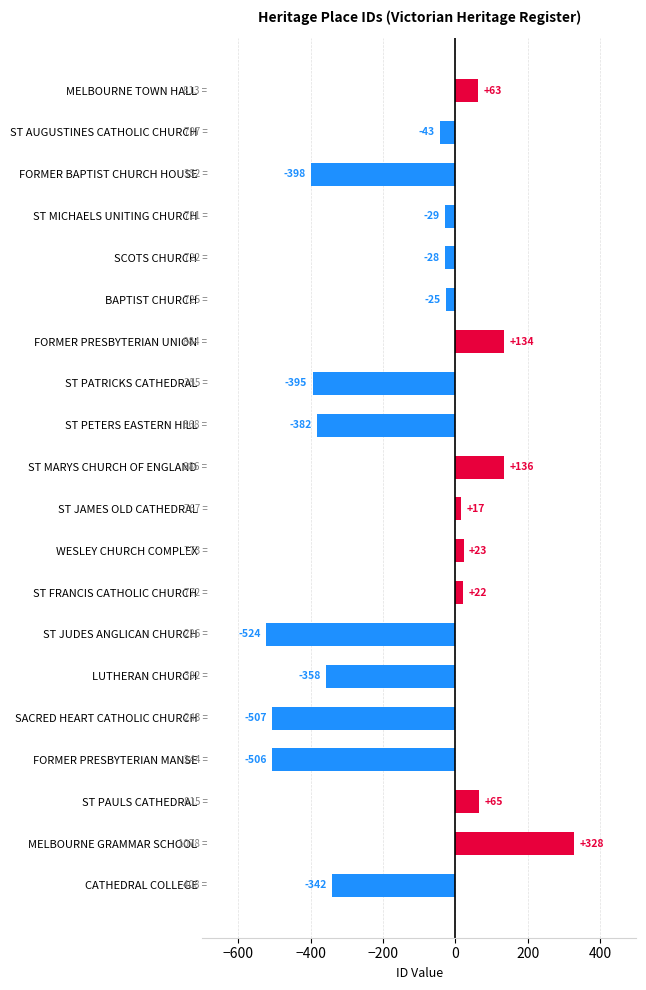

Reading bottom to top, list all the values displayed in this chart.

CATHEDRAL COLLEGE=-342	MELBOURNE GRAMMAR SCHOOL=328	ST PAULS CATHEDRAL=65	FORMER PRESBYTERIAN MANSE=-506	SACRED HEART CATHOLIC CHURCH=-507	LUTHERAN CHURCH=-358	ST JUDES ANGLICAN CHURCH=-524	ST FRANCIS CATHOLIC CHURCH=22	WESLEY CHURCH COMPLEX=23	ST JAMES OLD CATHEDRAL=17	ST MARYS CHURCH OF ENGLAND=136	ST PETERS EASTERN HILL=-382	ST PATRICKS CATHEDRAL=-395	FORMER PRESBYTERIAN UNION=134	BAPTIST CHURCH=-25	SCOTS CHURCH=-28	ST MICHAELS UNITING CHURCH=-29	FORMER BAPTIST CHURCH HOUSE=-398	ST AUGUSTINES CATHOLIC CHURCH=-43	MELBOURNE TOWN HALL=63